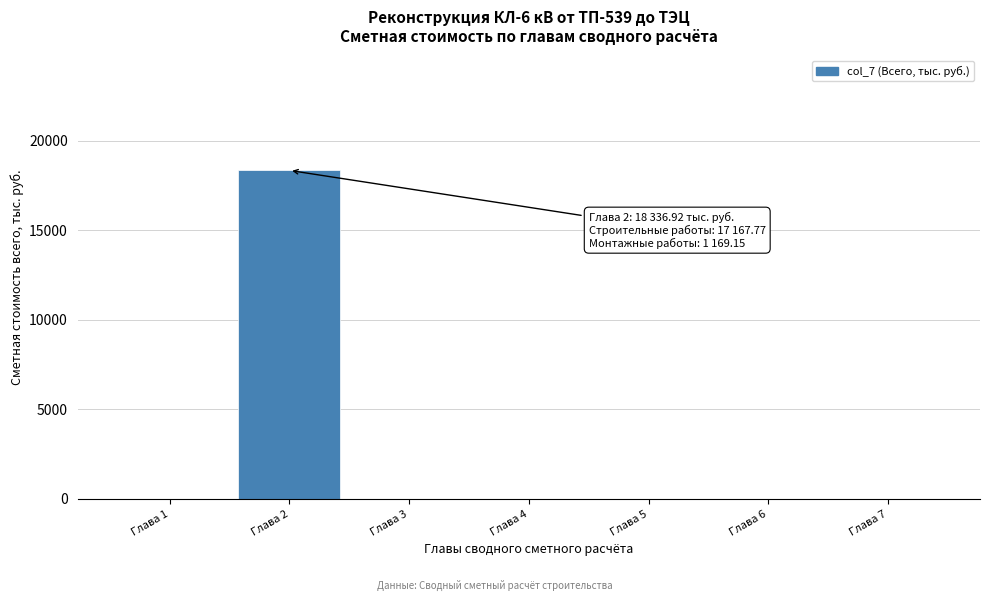

Reading left to right, extract all data points from this chart.

Глава 1=0.0	Глава 2=18336.9	Глава 3=0.0	Глава 4=0.0	Глава 5=0.0	Глава 6=0.0	Глава 7=0.0